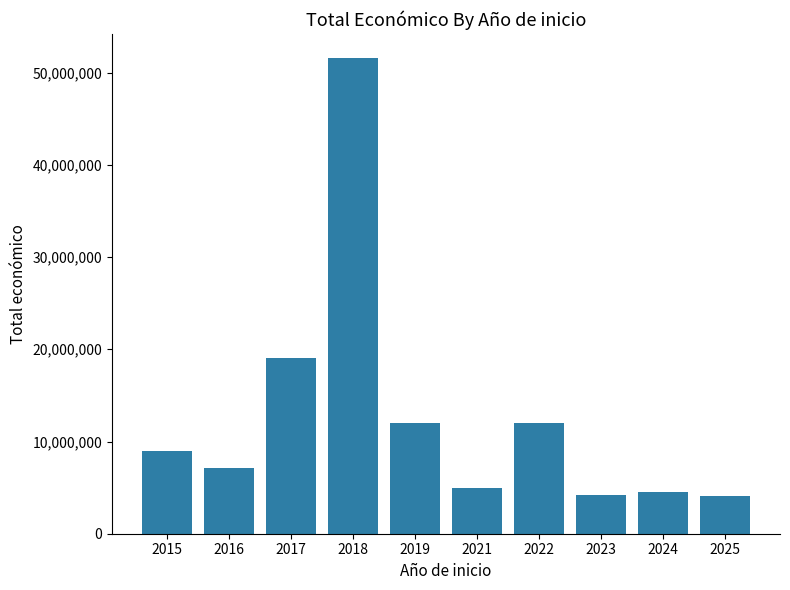

What is the sum of the values at 2023 and 2016?

11323334